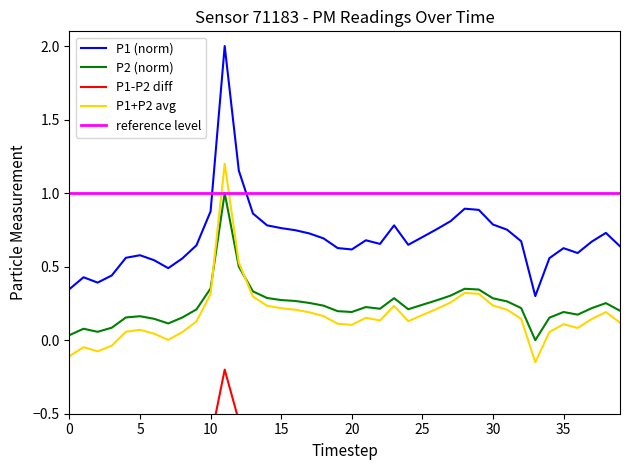

True or false: P1 (norm) and P2 (norm) cross at least once.

False